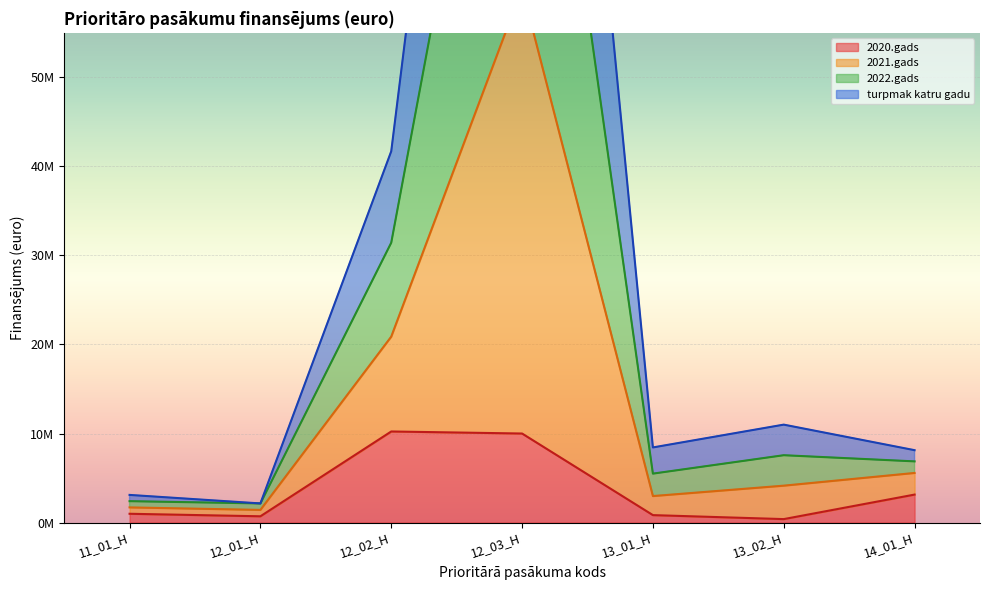

Is the value of 2020.gads at 13_02_H greater than the value of turpmak katru gadu at 12_03_H?

No